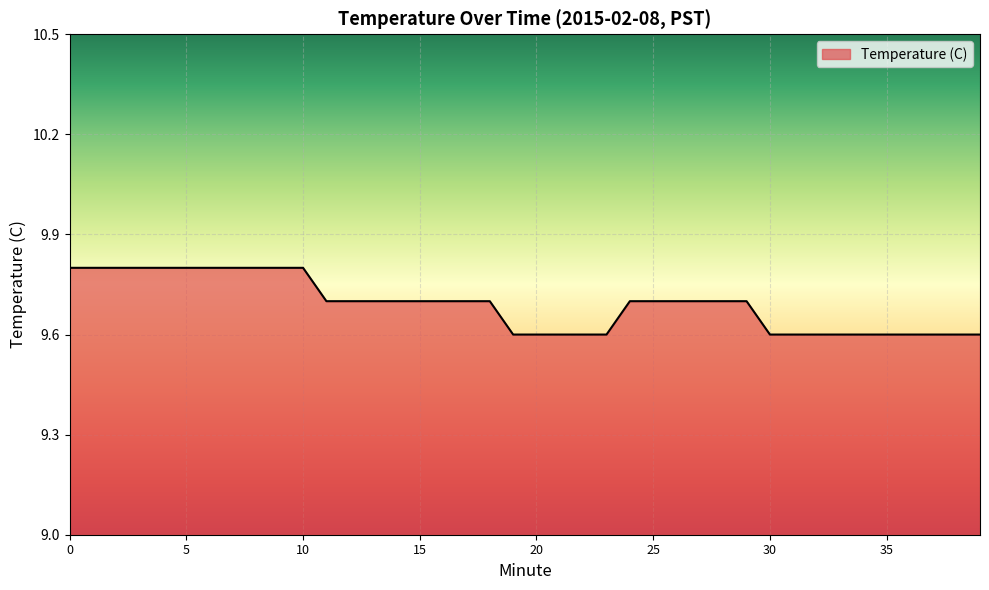

What is the greatest value displayed?

9.8